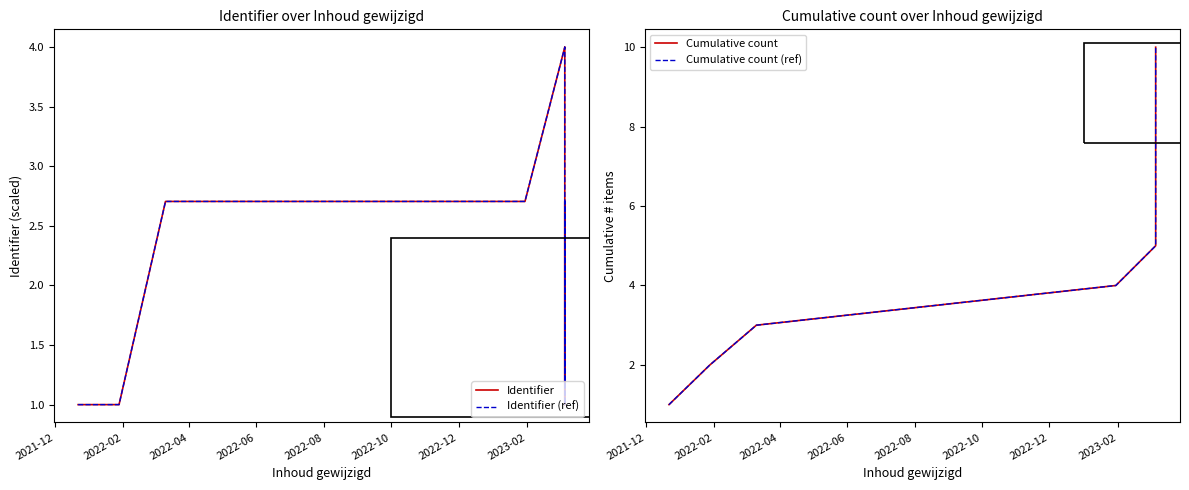

True or false: Cumulative count (ref) has more than 0 interior local peaks.

False